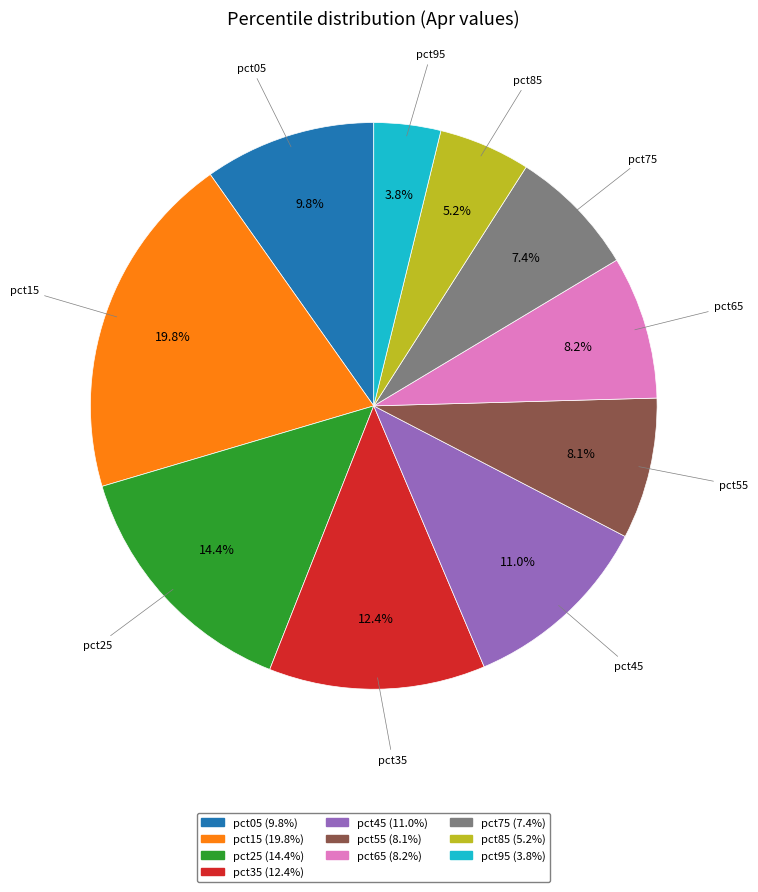

To the nearest percent, what portion does pct75 represent?

7%